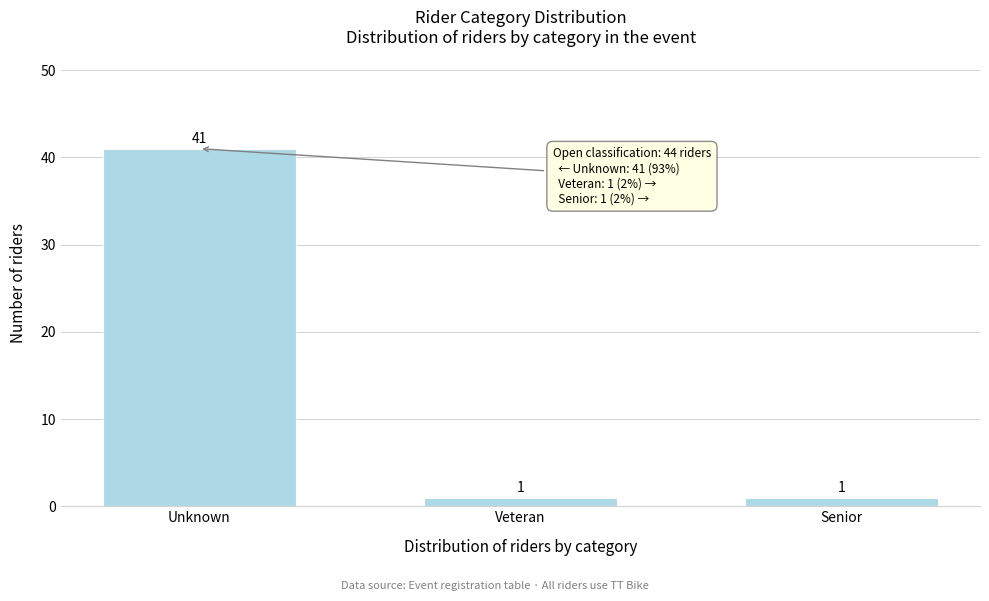

Reading left to right, transcribe all the data shown in this chart.

Unknown=41	Veteran=1	Senior=1